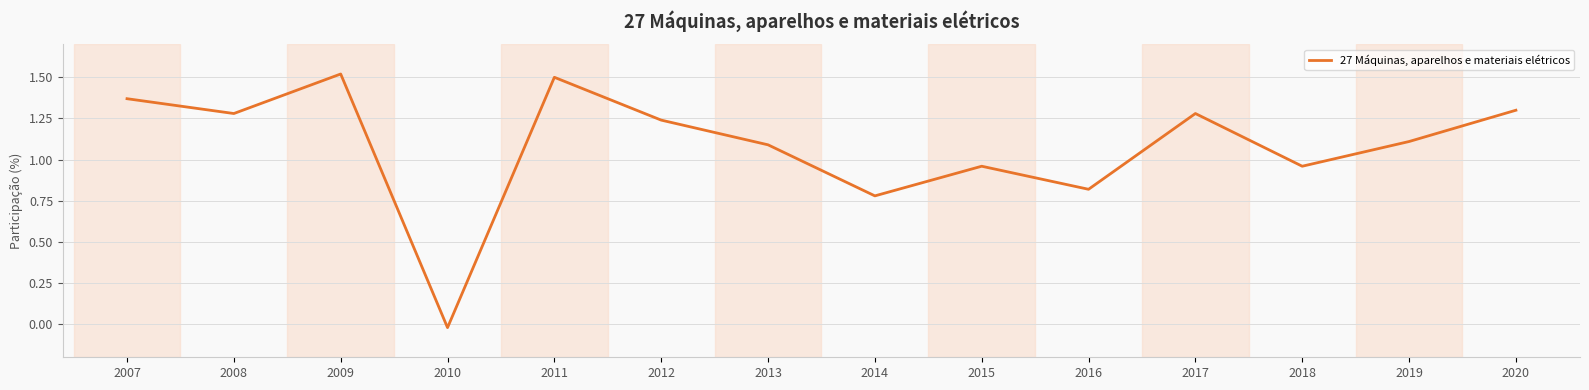

What is the difference between the values at 2018 and 2017?

0.3